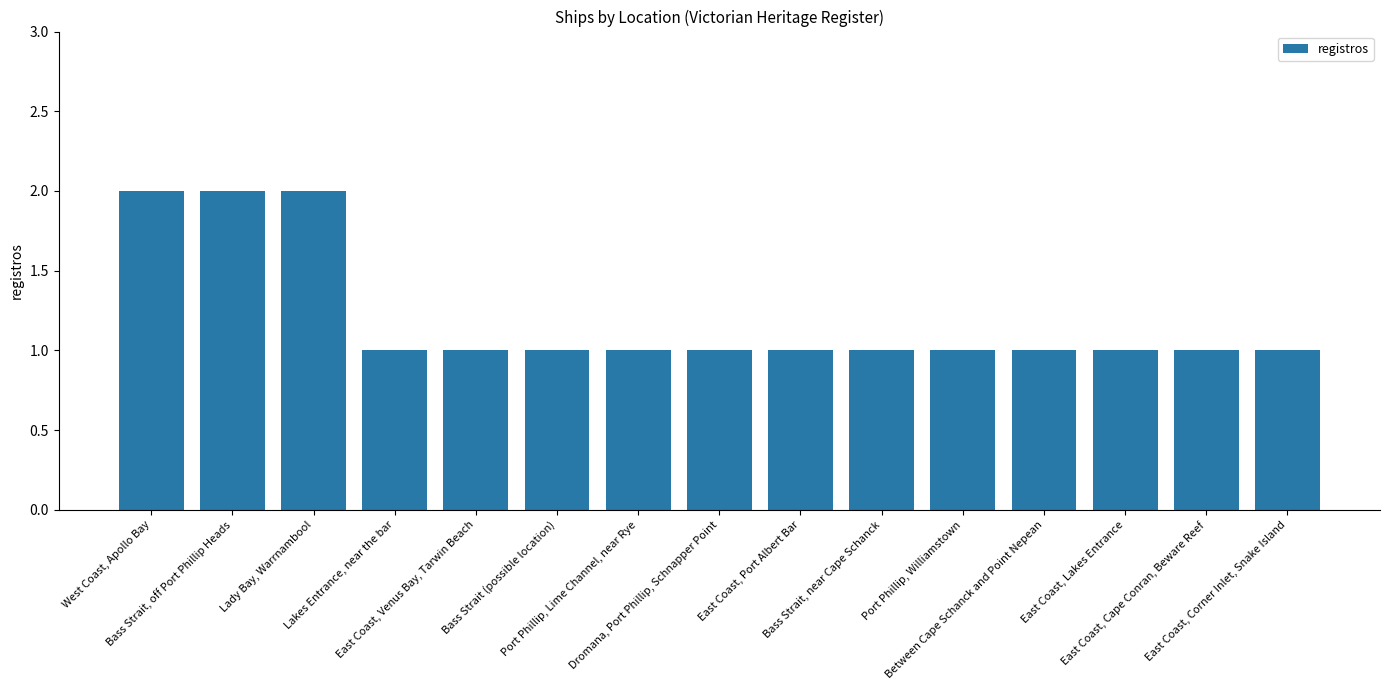

What is the value of the 9th bar from the left?

1